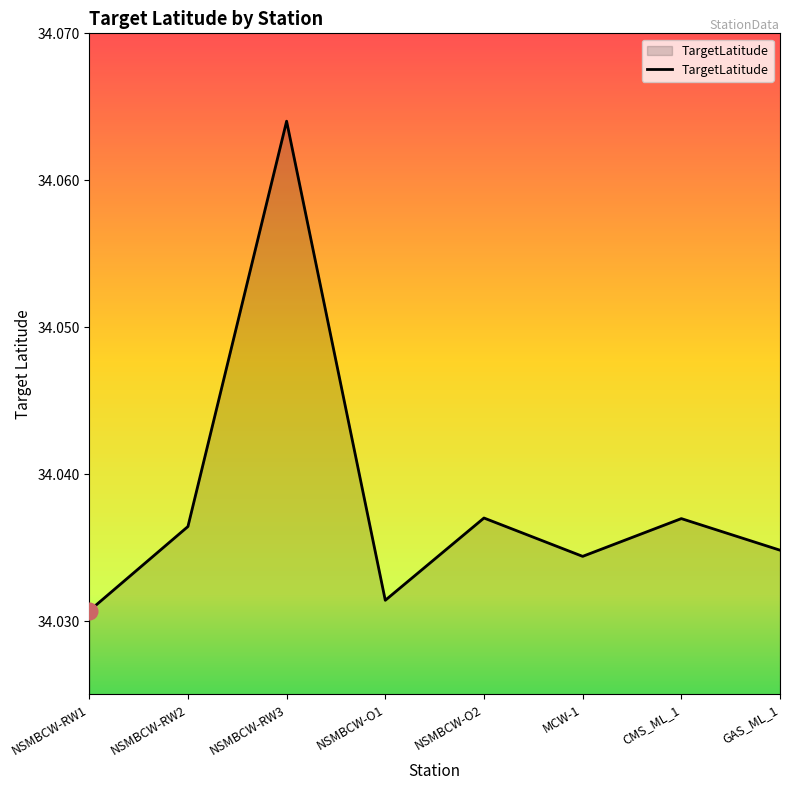

What is the ratio of the value at CMS_ML_1 to the value at NSMBCW-O1?

1.0